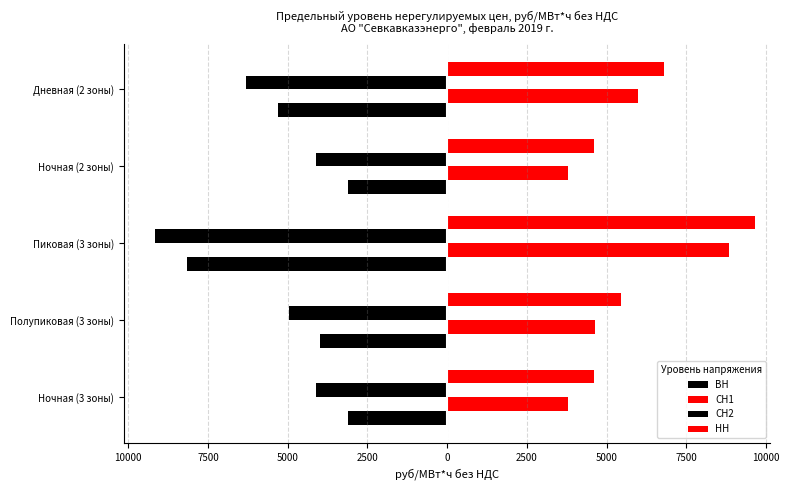

What is the average value of the ВН series?

-4736.9